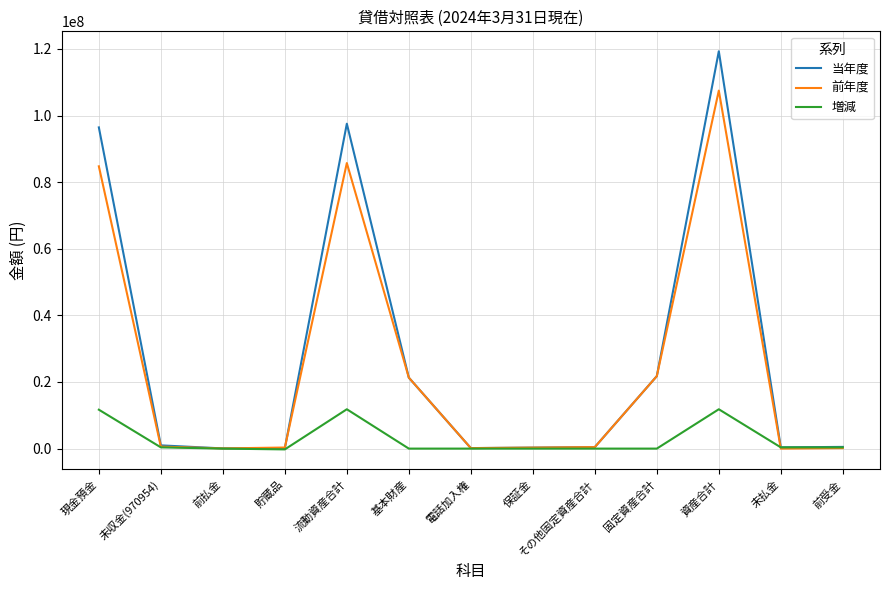

Is it true that 前年度 equals 55400 at 前払金?

True